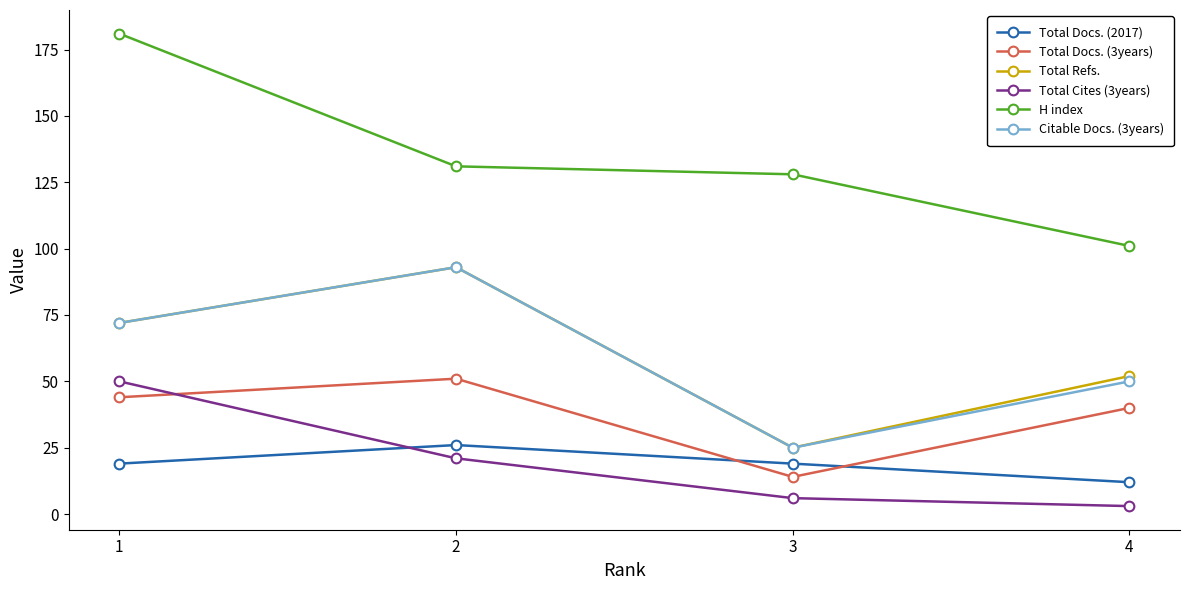

How many Citable Docs. (3years) values are between 50 and 93?

3